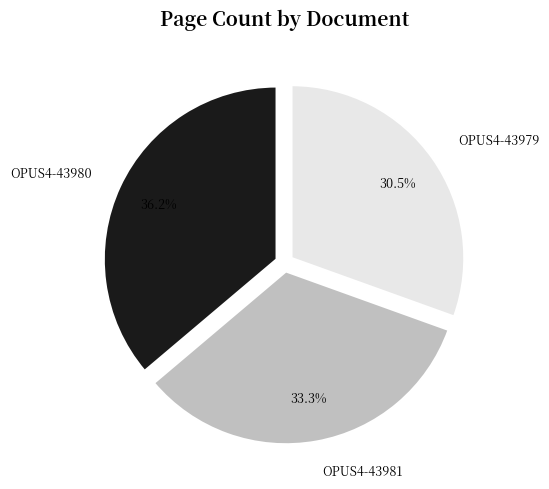

What is the ratio of the value at OPUS4-43979 to the value at OPUS4-43980?

0.8